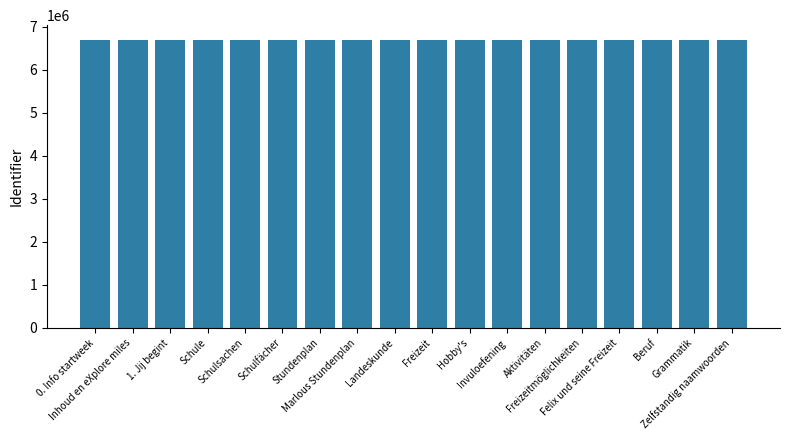

What is the average value?

6702017